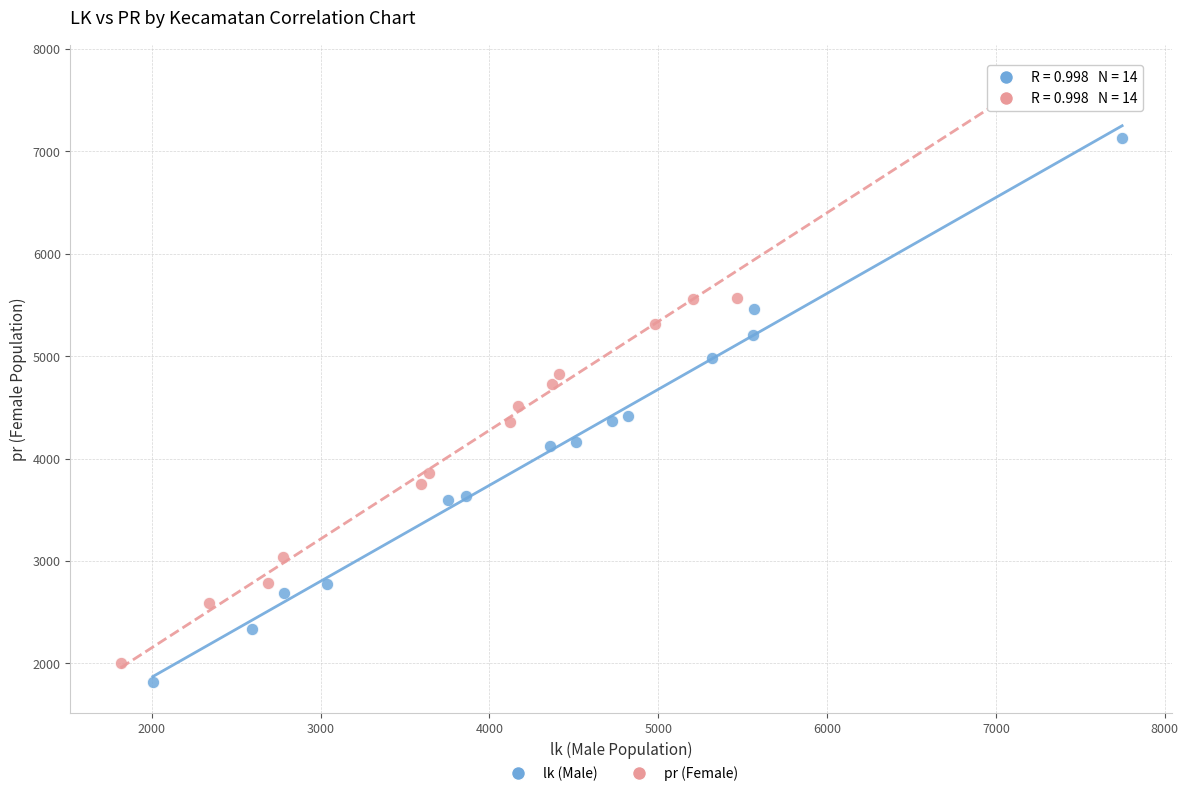

What are all the series names shown in the legend?

lk (Male), pr (Female)